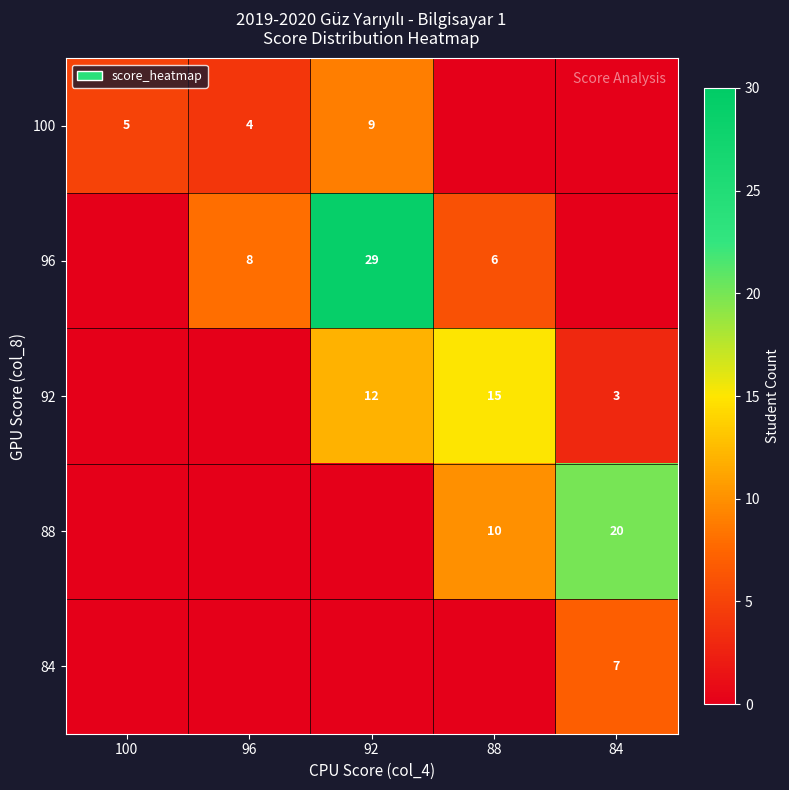

What is the total value across all series at 84?

30